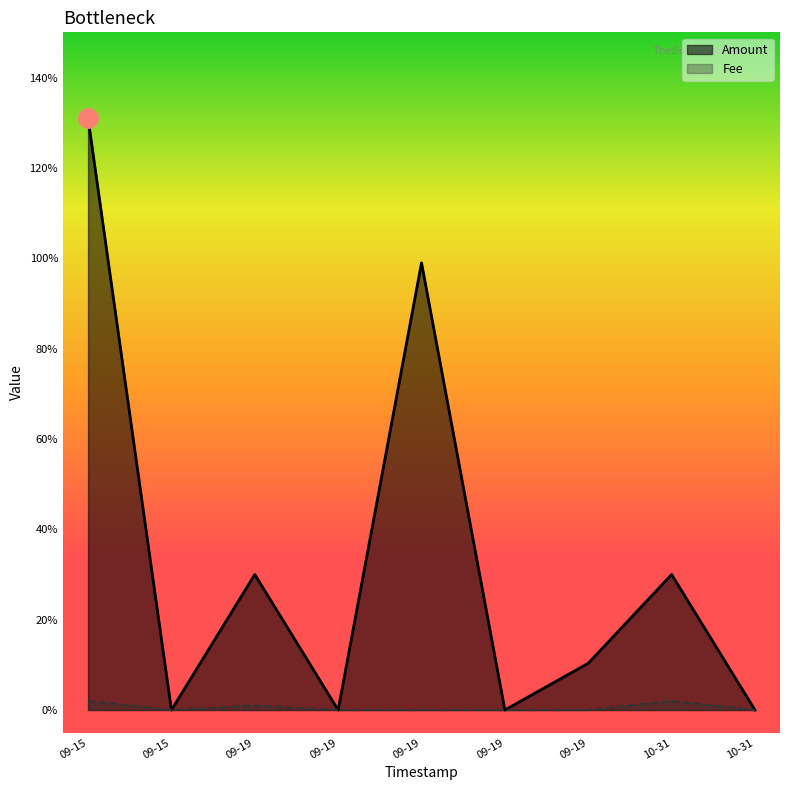

Where is the first local minimum for Amount?

09-15